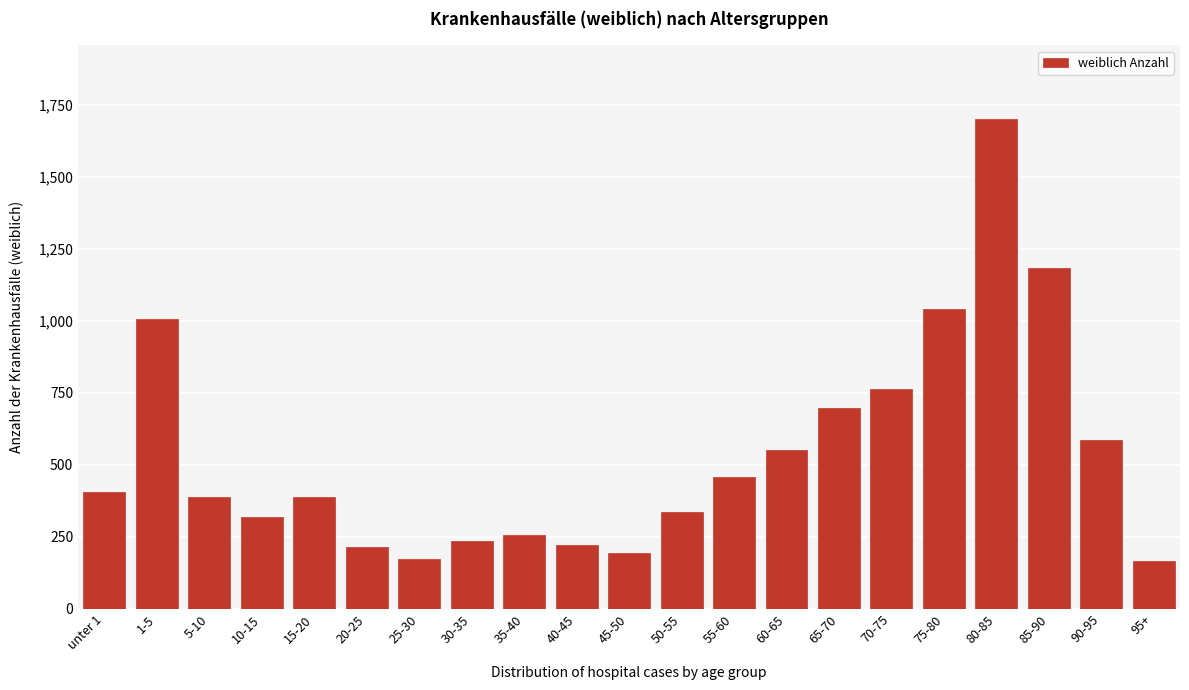

What is the difference between the maximum and second lowest values?

1530